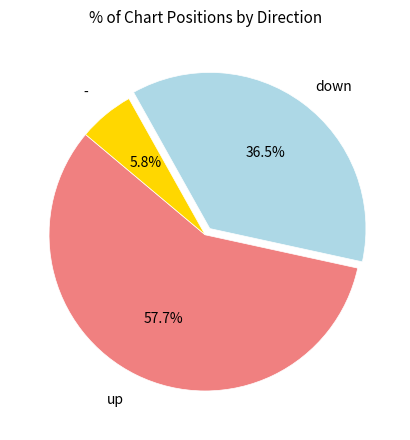

Does any single category account for the majority?

Yes